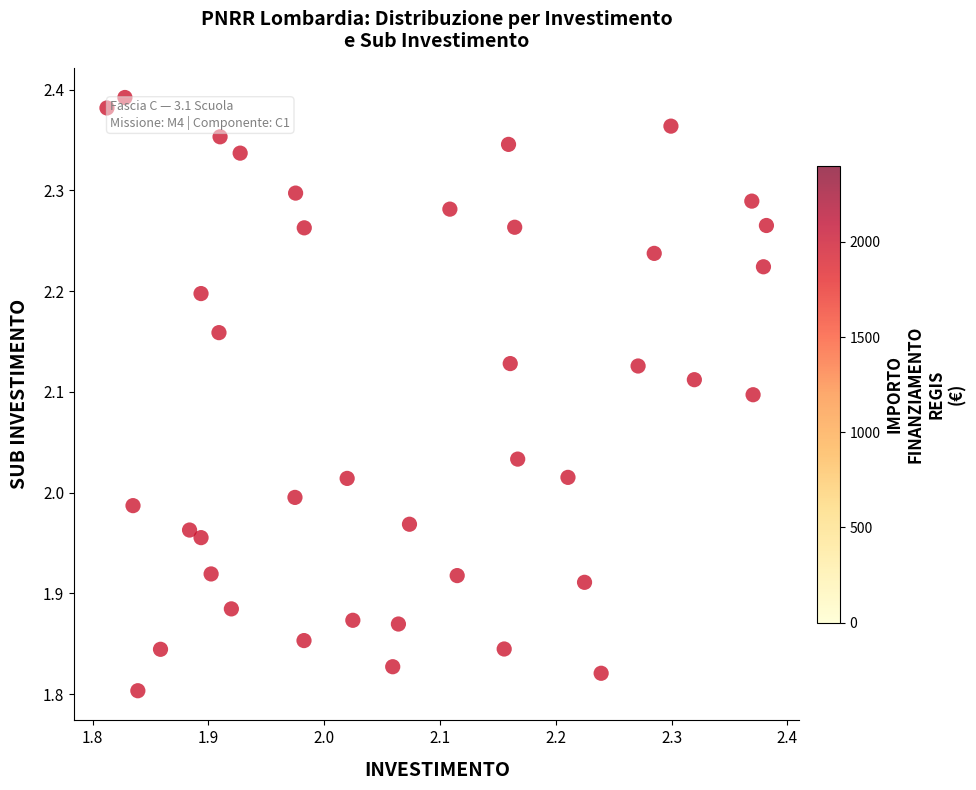

What is the range of X values (max minus min)?

0.6